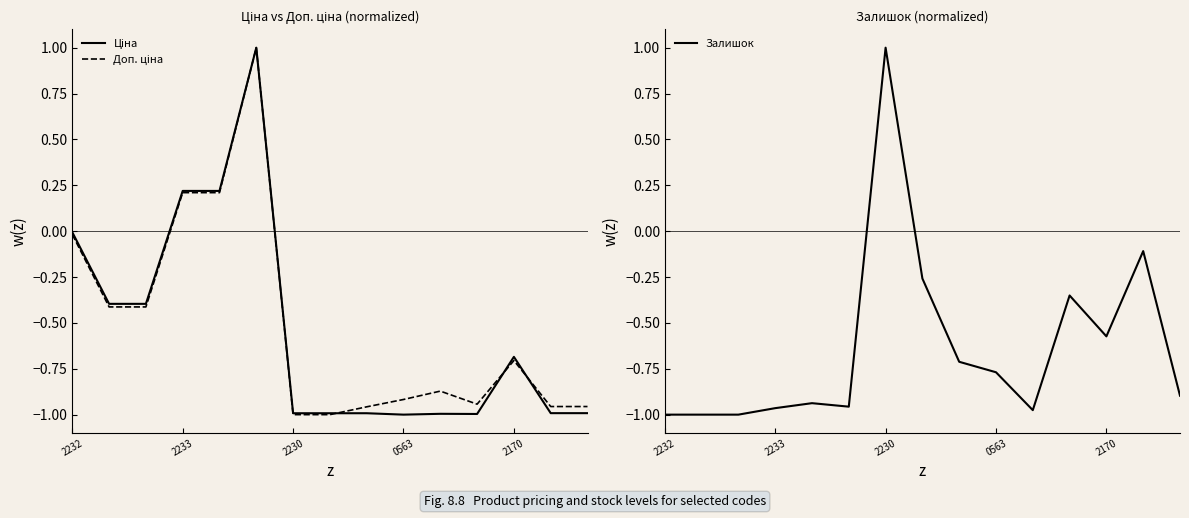

What is the difference between the maximum and minimum values in the Доп. ціна series?

2.0